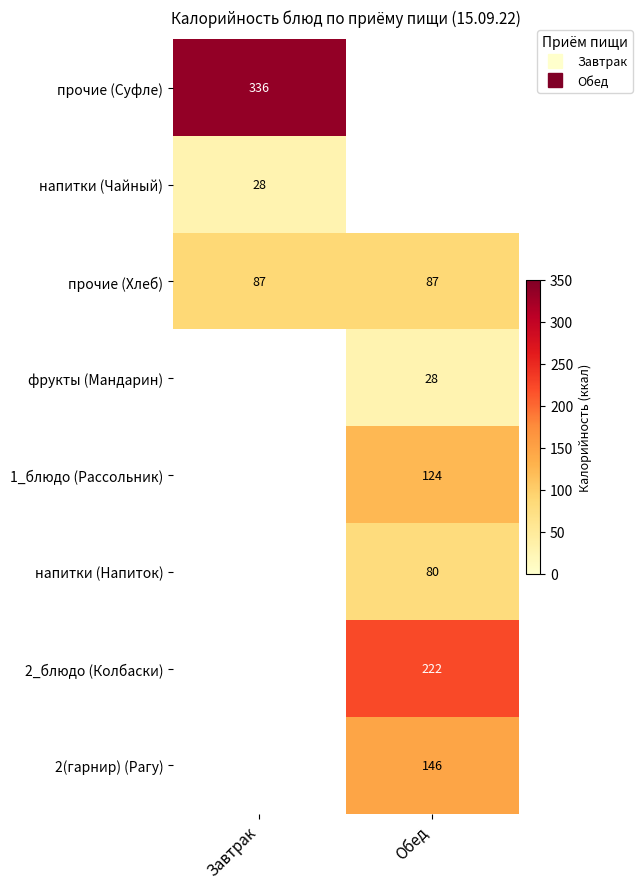

Where is напитки (Чайный) nearest to the value 28?

Завтрак